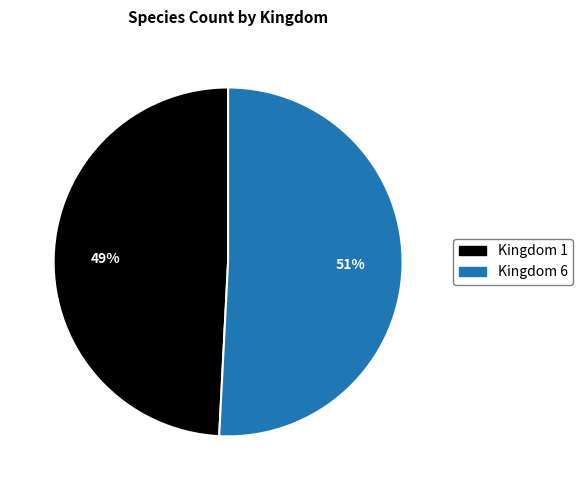

Is the sum of Kingdom 6 and Kingdom 1 greater than half?

Yes